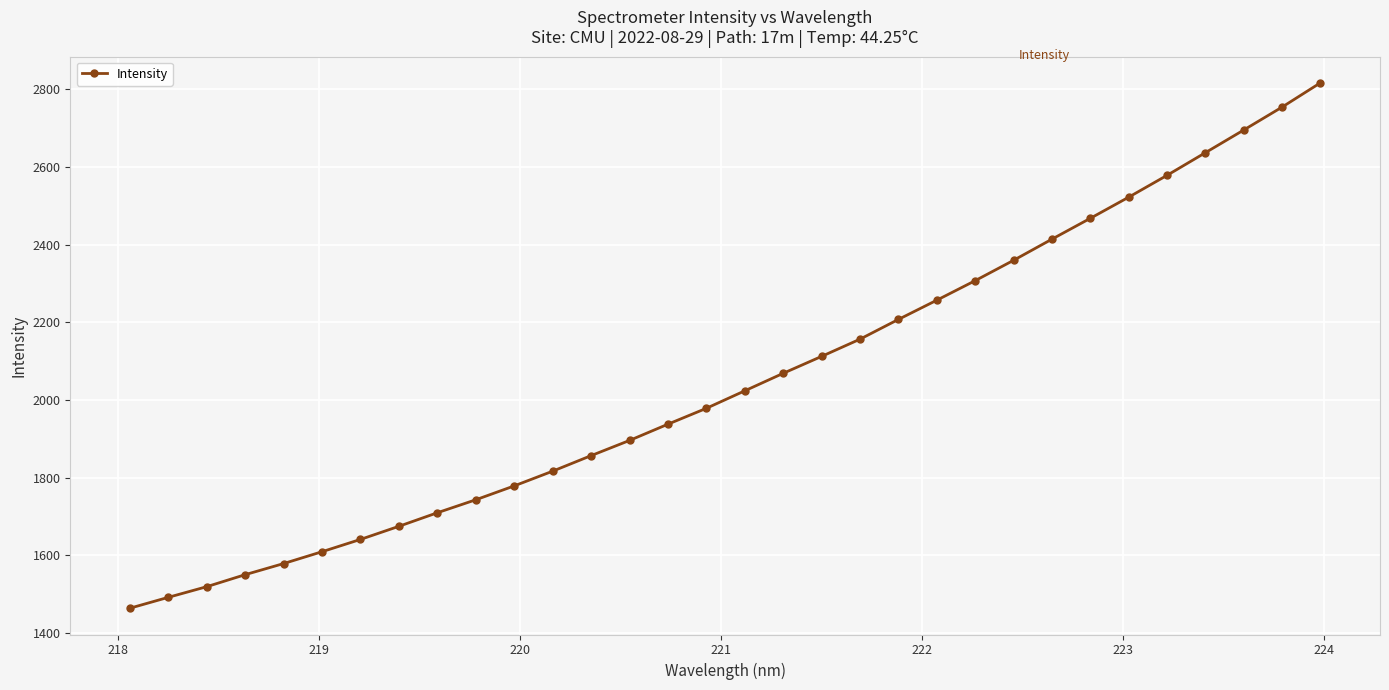

What is the value of the 5th point from the left?

1579.2